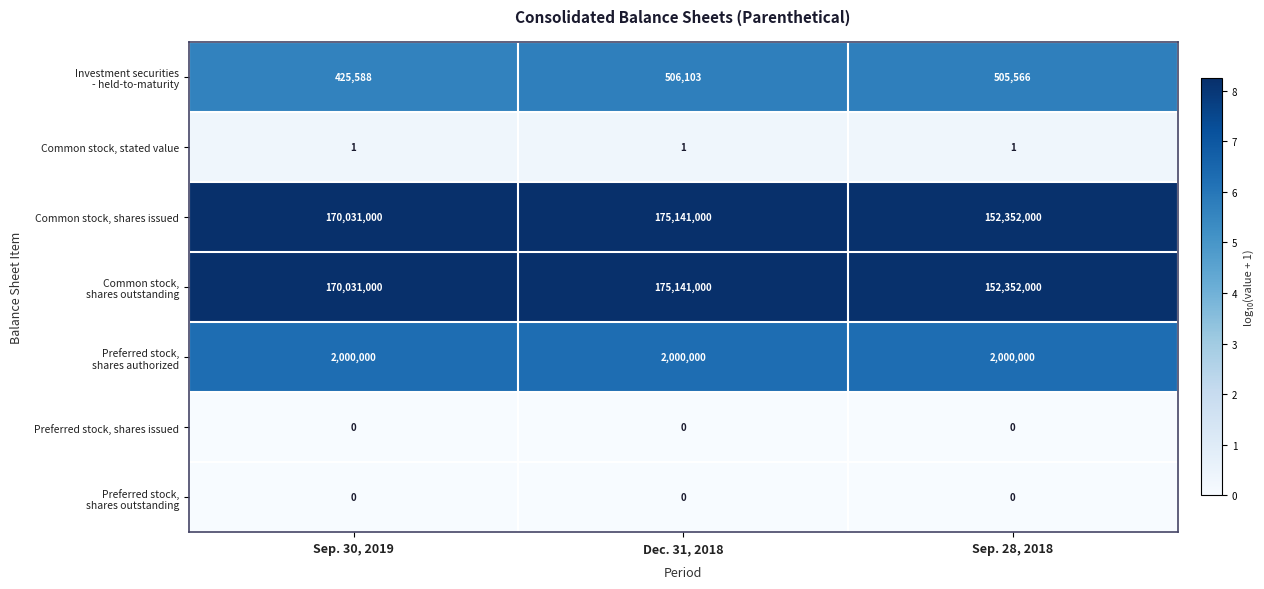

What is the highest value of the Common stock, shares issued series?

175141000